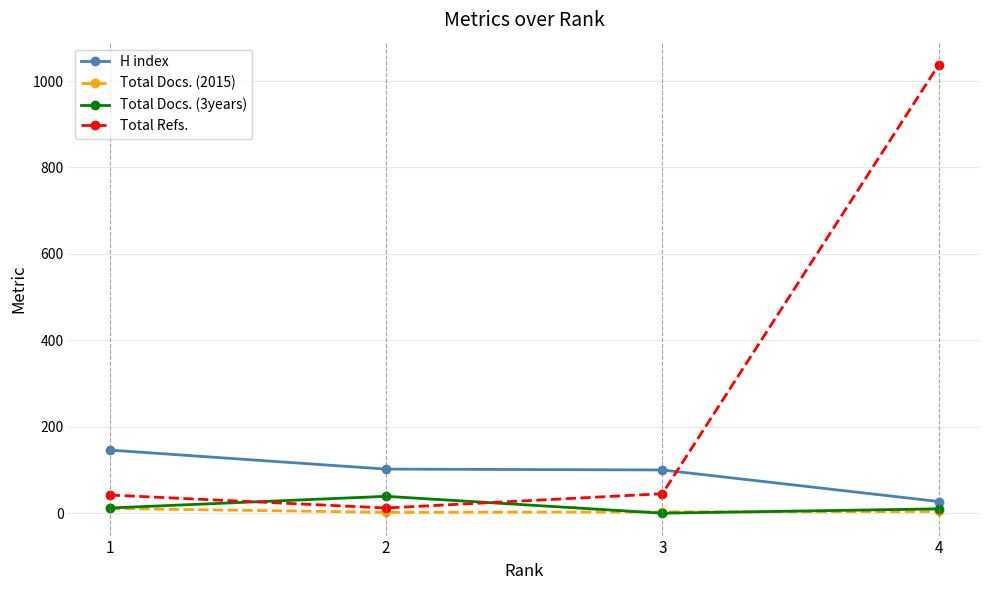

What is the greatest value displayed?

1037